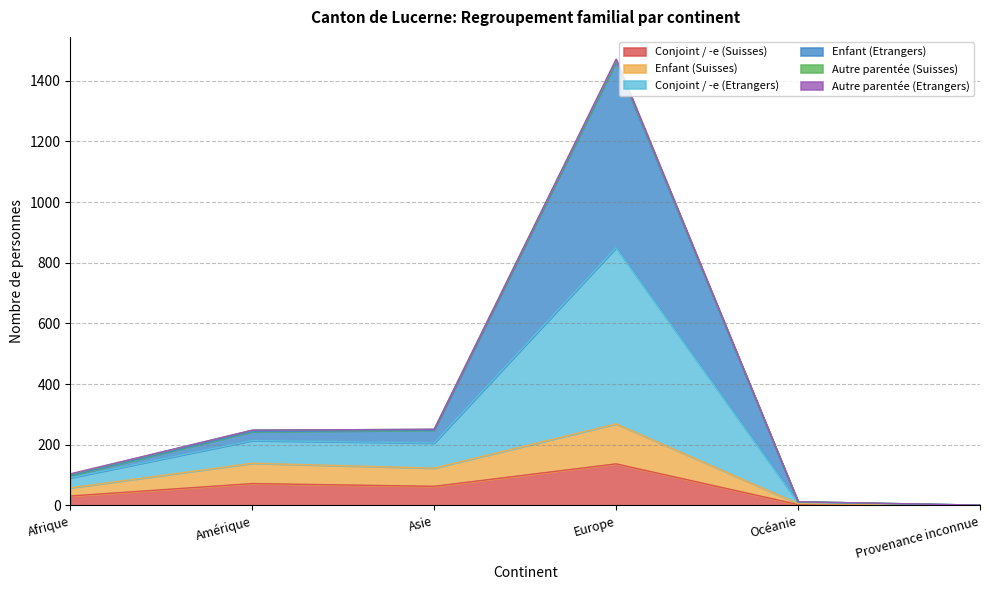

Between Europe and Provenance inconnue, which series saw the biggest shift?

Enfant (Etrangers)